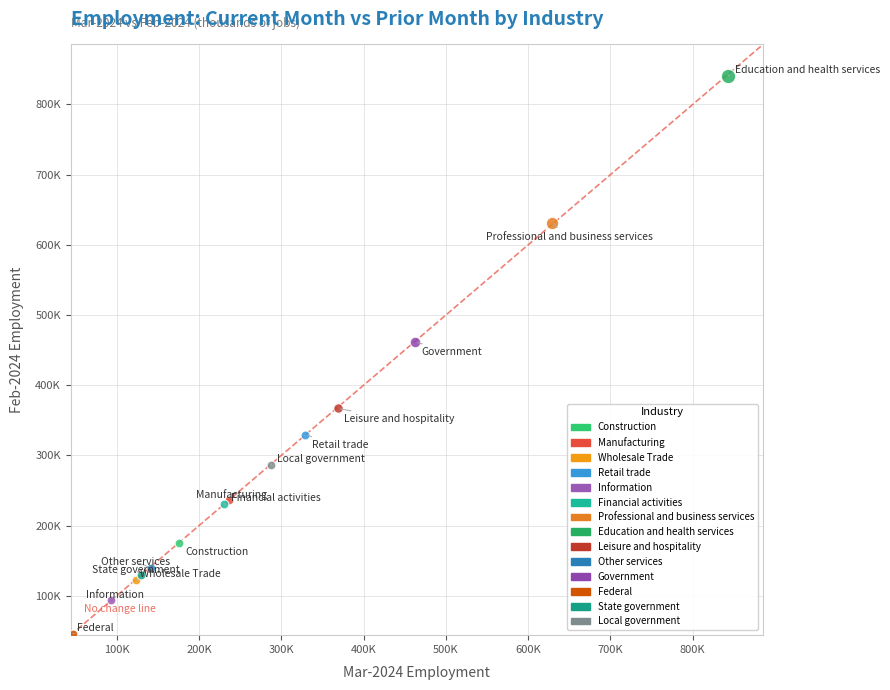

Which series reaches the maximum Y coordinate?

Education and health services